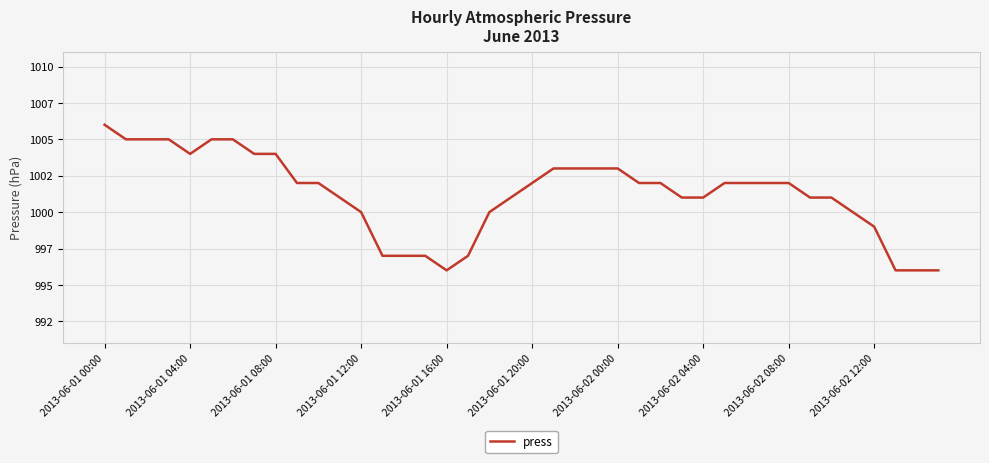

Does the chart have visible grid lines?

Yes